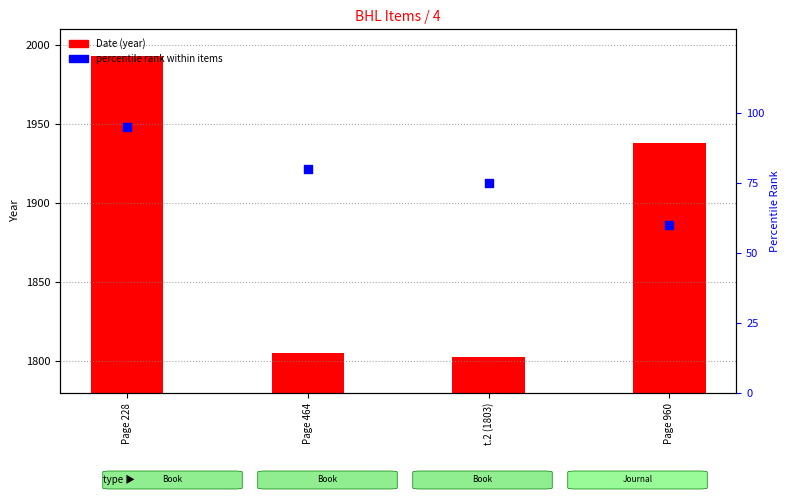

What is the total value across all series at Page 960?

1998